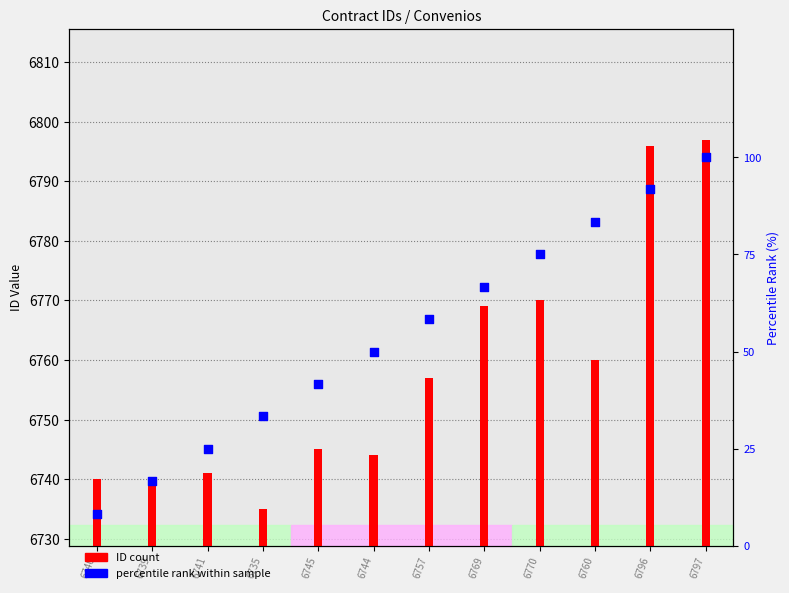

Which series reaches the maximum Y coordinate?

ID